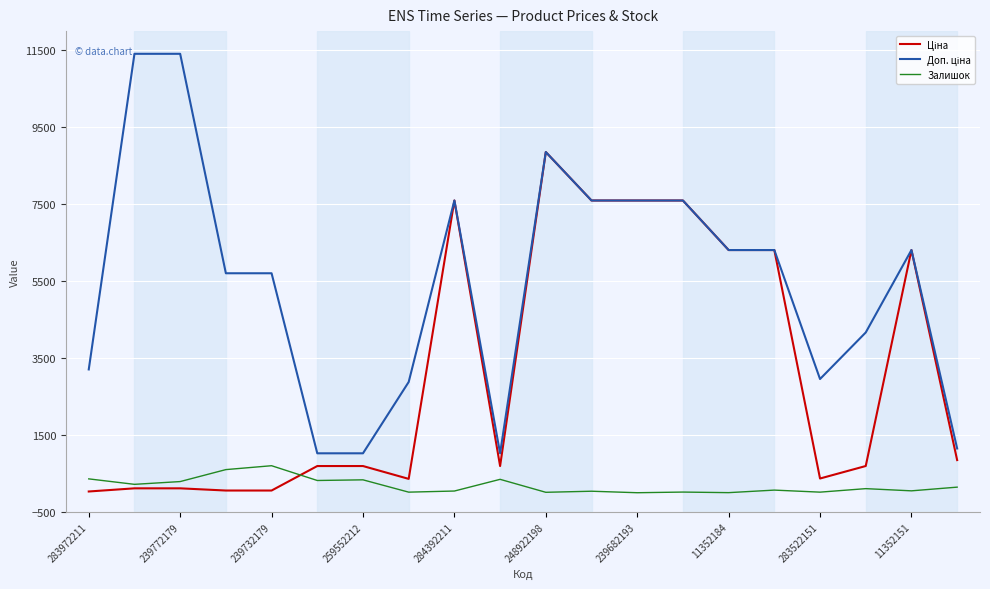

Does the chart display data point markers on the line(s)?

No